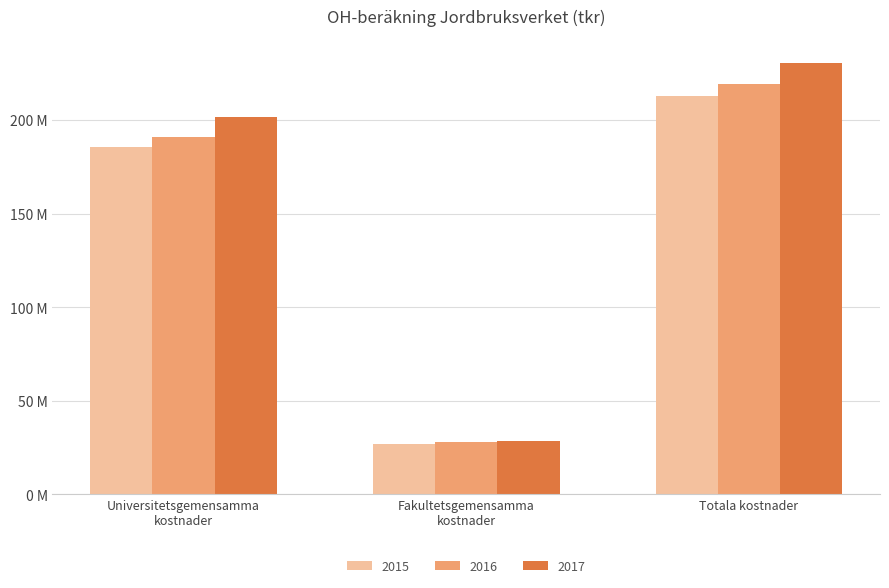

What is the label of the 2nd bar from the right?

Fakultetsgemensamma
kostnader